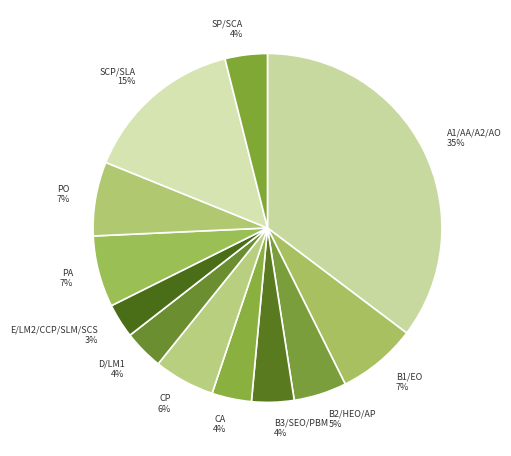

Approximately how many times larger is the value at B3/SEO/PBM compared to PO?

0.6